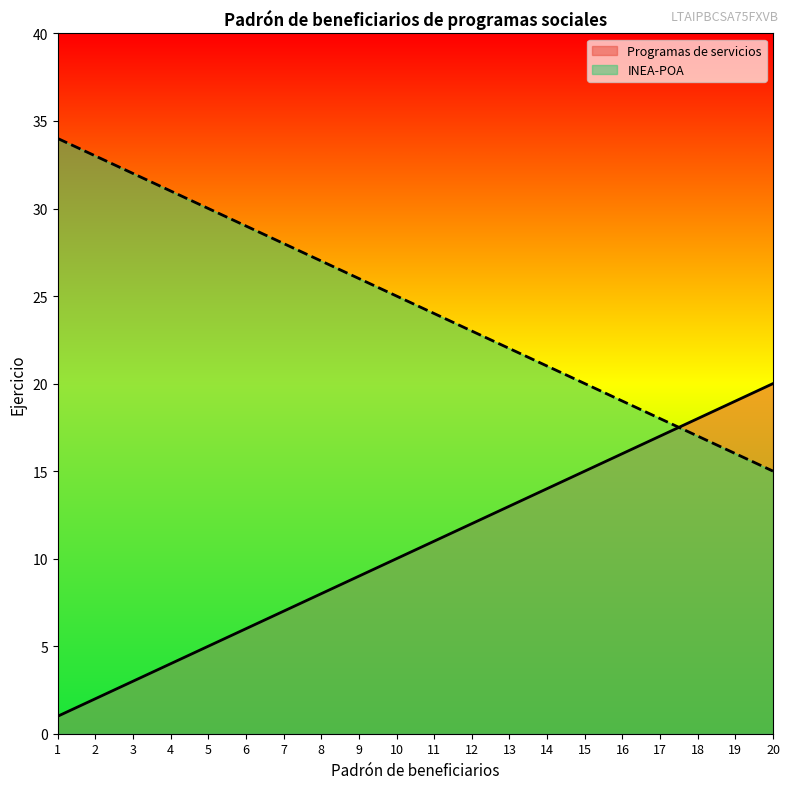

Where is Programas de servicios nearest to the value 10?

10